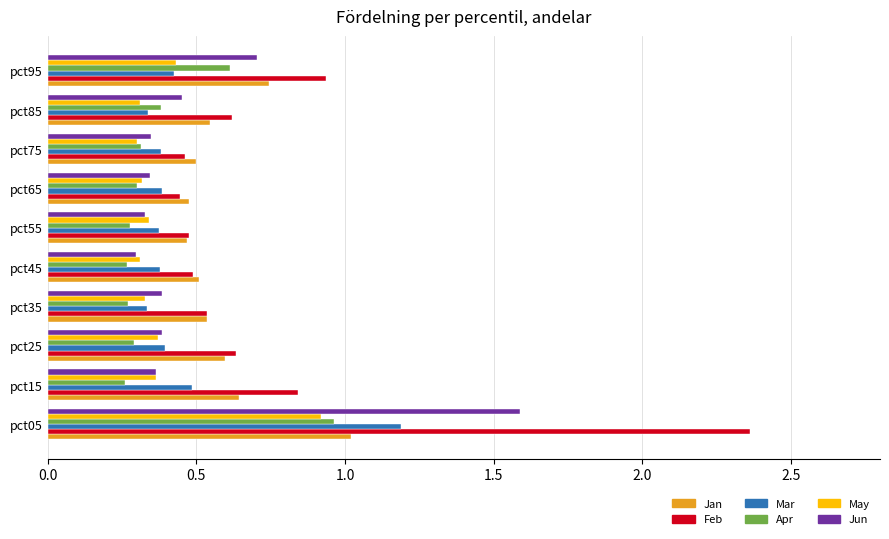

Which label corresponds to the largest value in the chart?

pct05